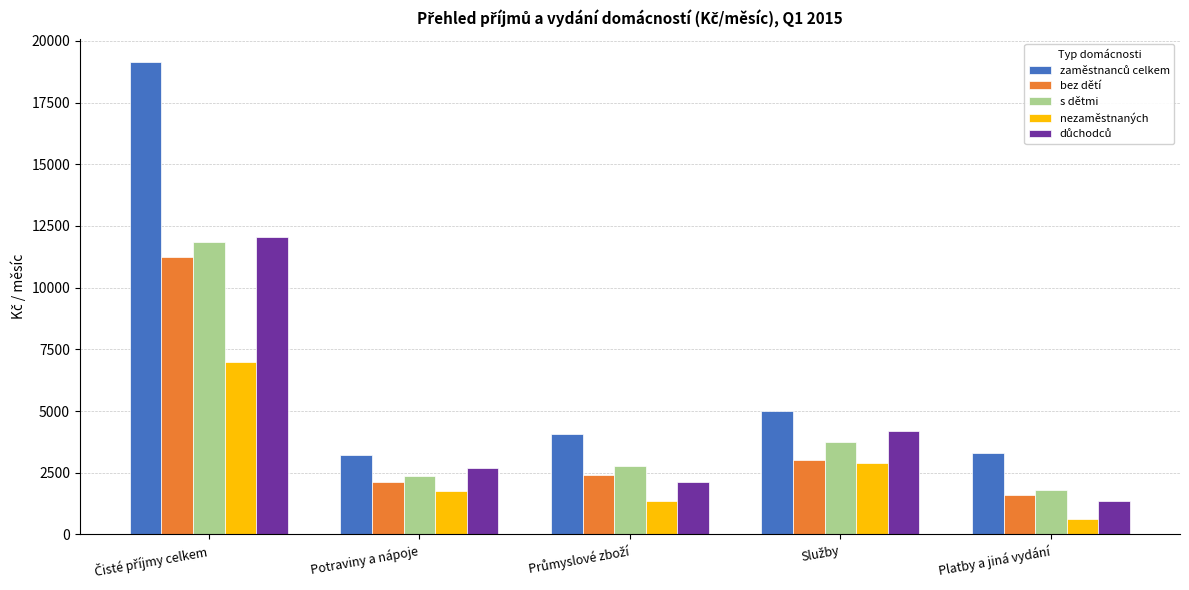

What is the spread (max minus min) of values at Potraviny a nápoje?

1433